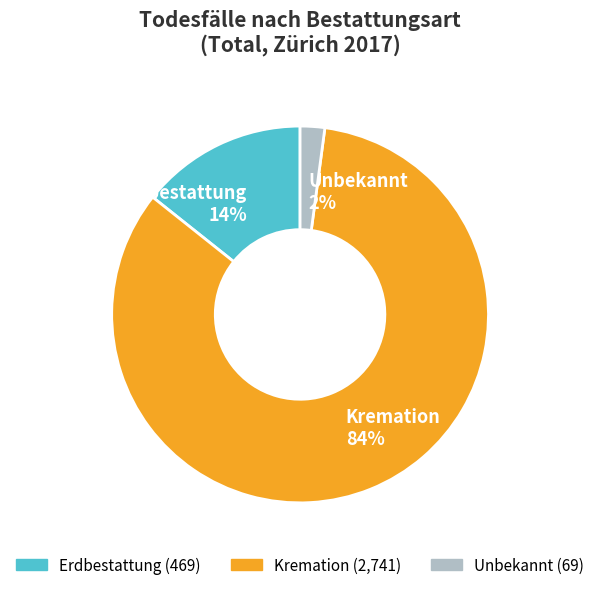

Do Kremation 84% and Unbekannt 2% together represent more than half of the pie?

Yes